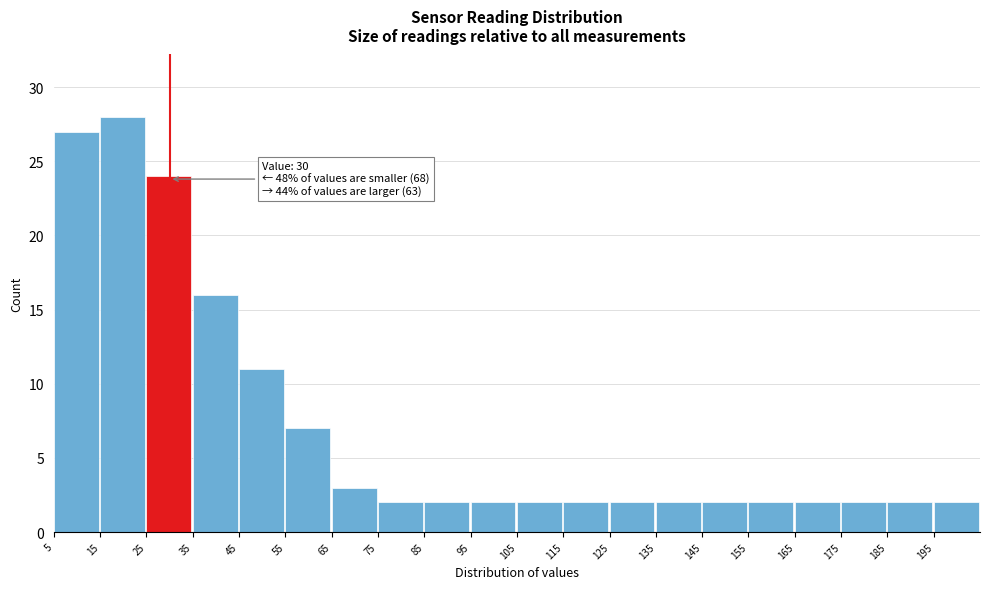

Which range on the x-axis has the tallest bar?

15 to 25